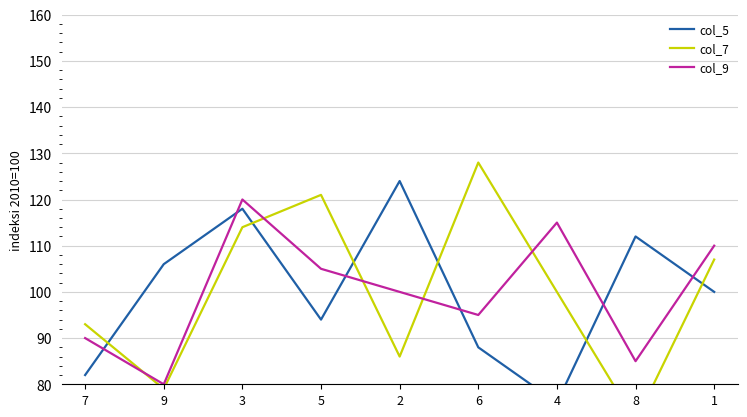

Does the chart have visible grid lines?

Yes